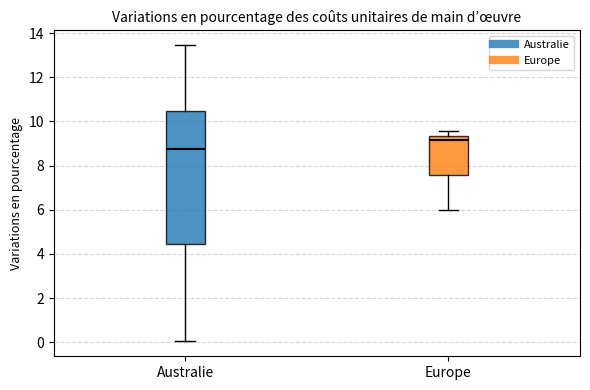

Reading left to right, read every box against the y-axis: the position of its median line, the range the box covers, and the ends of its whiskers. The values are not printed on the chart, so give them approximately, as read against the axis.

Australie: median 8.8, box 4.4 to 10.4, whiskers 0.0 to 13.4
Europe: median 9.2, box 7.6 to 9.4, whiskers 6.0 to 9.6